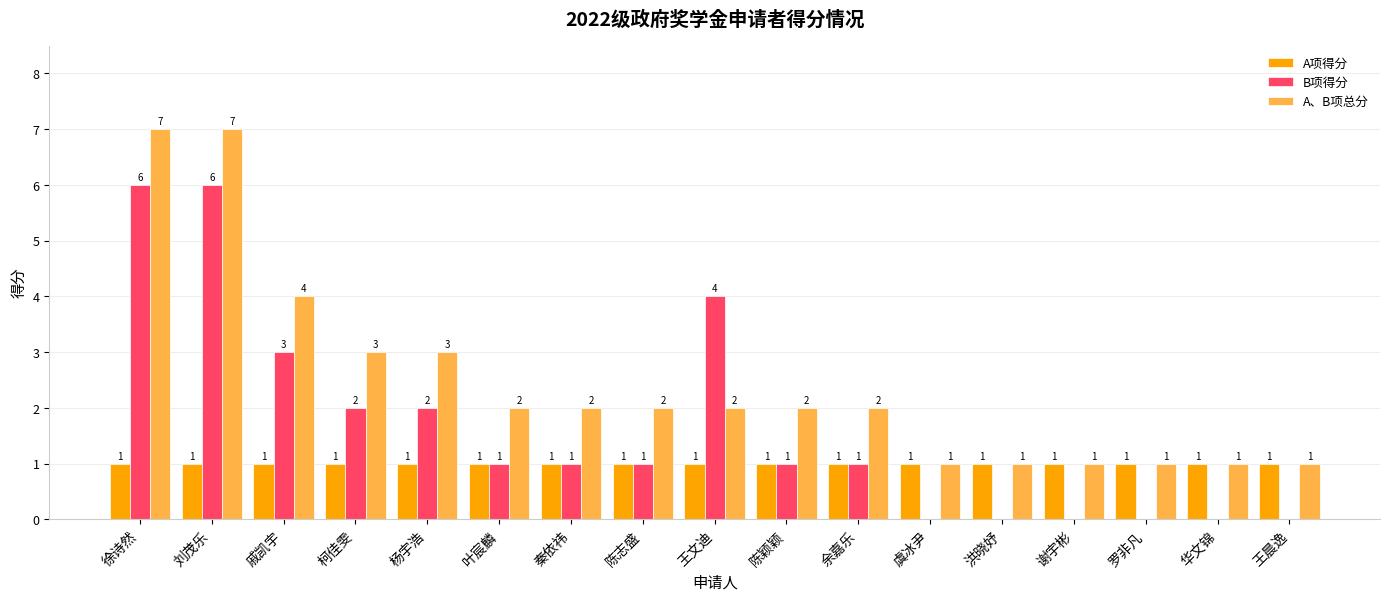

At which label is A、B项总分 closest to 4?

戚凯宇